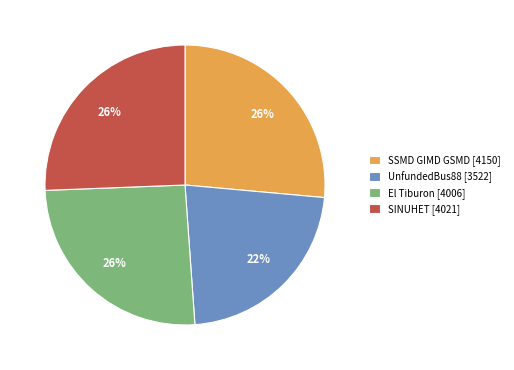

Do El Tiburon and SINUHET together represent more than half of the pie?

Yes